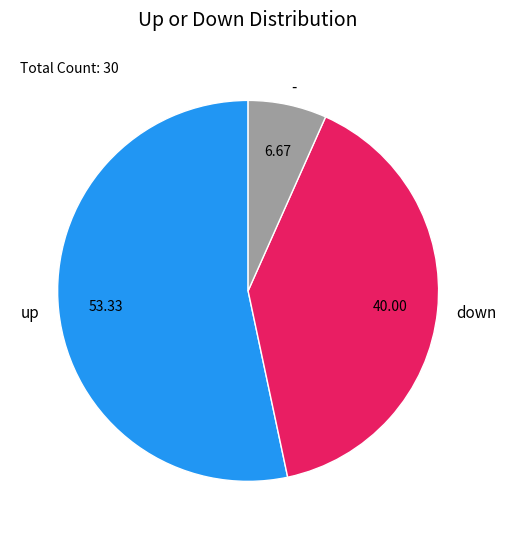

Which slice is the largest?

up